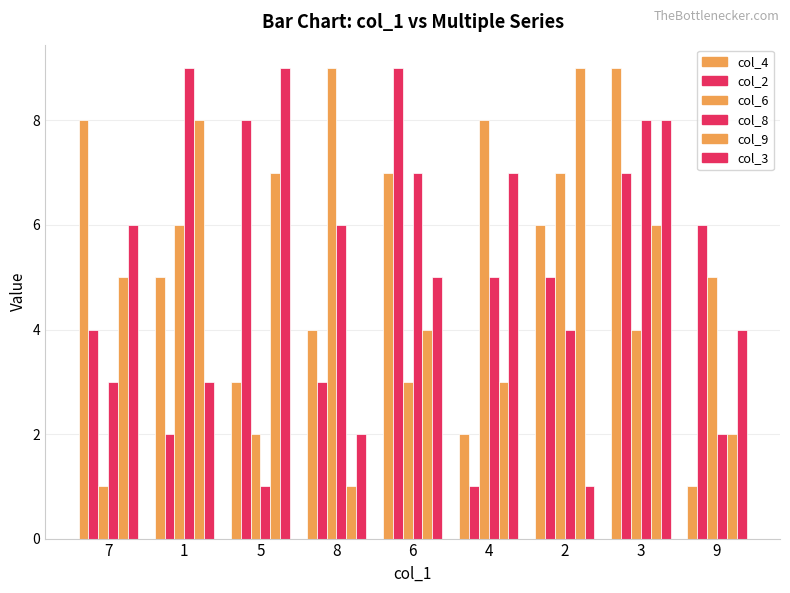

What is the maximum value shown in the chart?

9